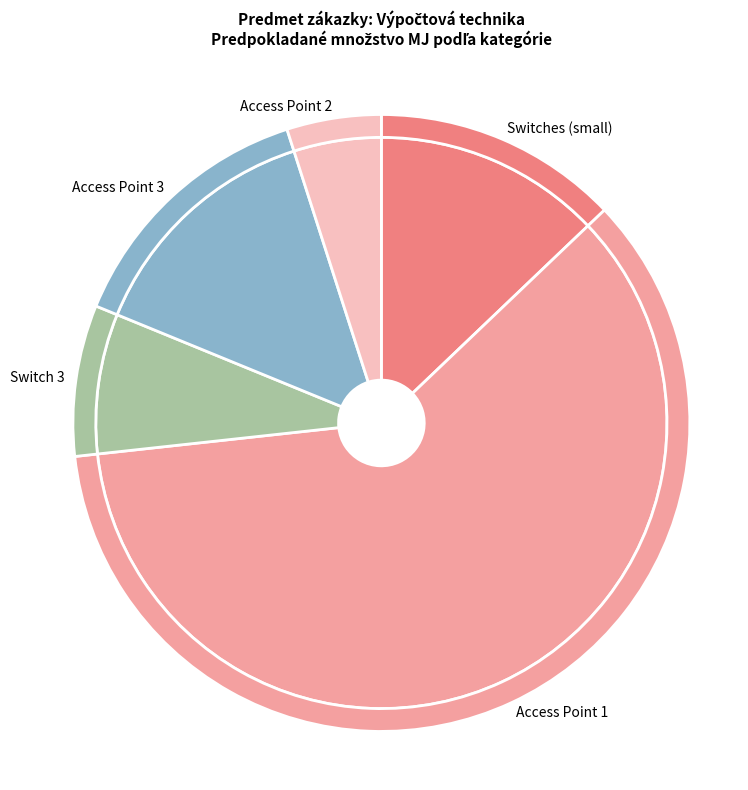

The Access Point 3 slice represents 14% of the pie. True or false?

True